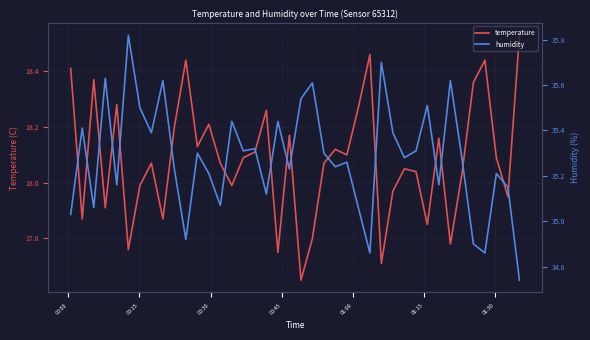

True or false: humidity and temperature cross at least once.

False